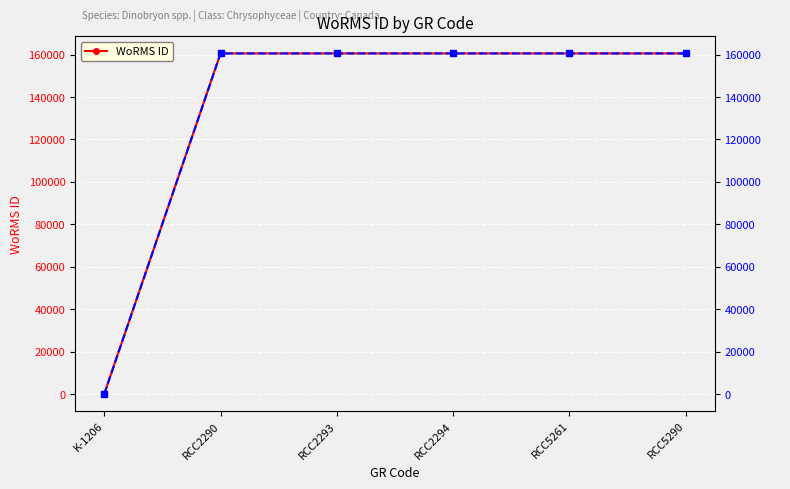

What position from the left is K-1206?

1